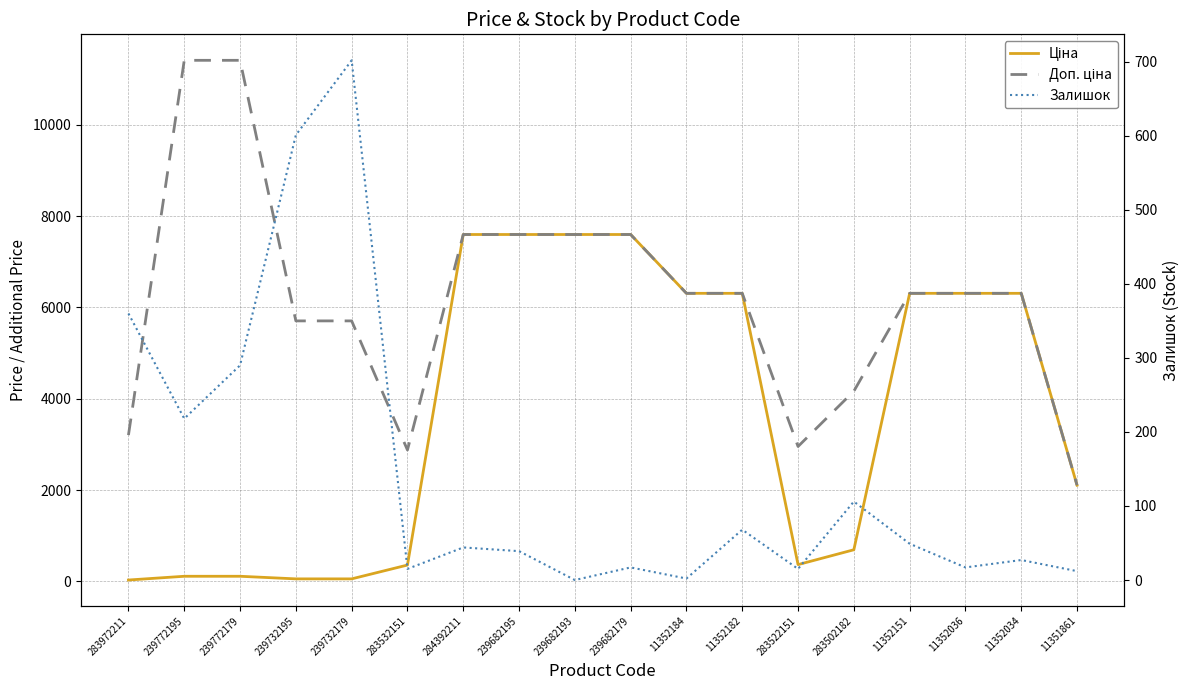

Which series has the widest spread of values?

Доп. ціна